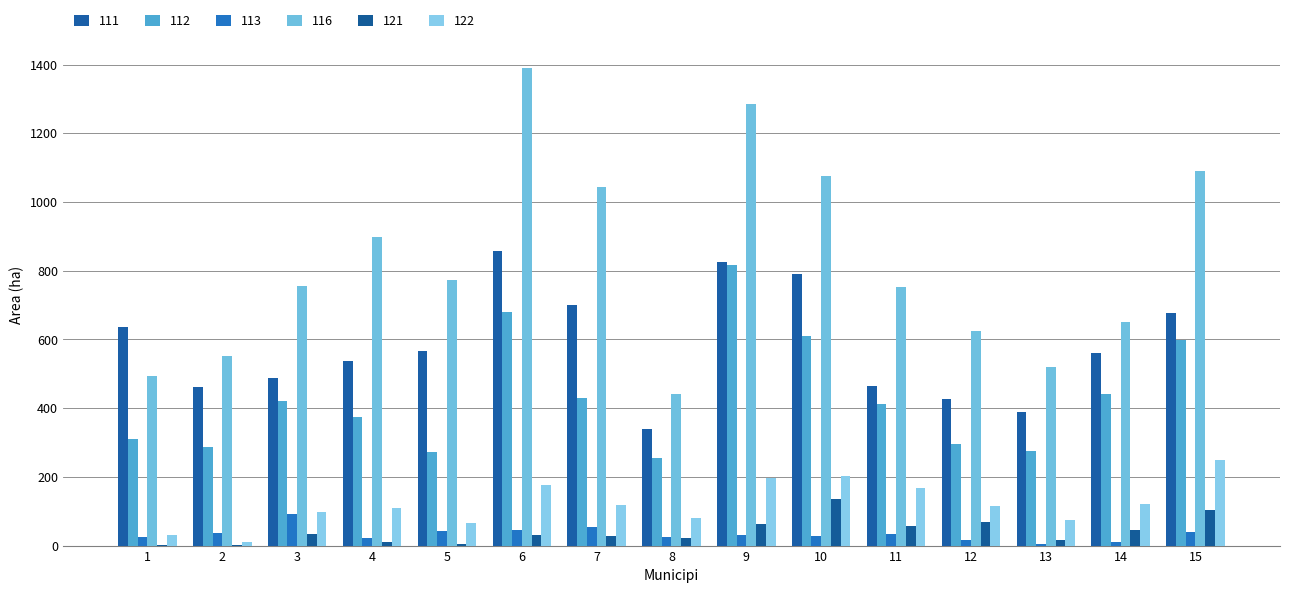

What is the difference between the highest and lowest values at 6?

1359.5